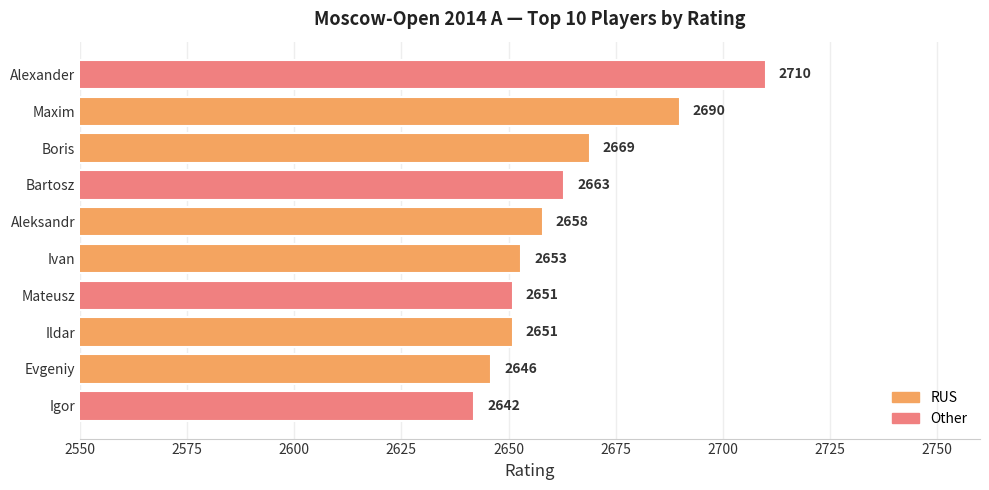

Is it true that the value at Ildar is 2651?

True